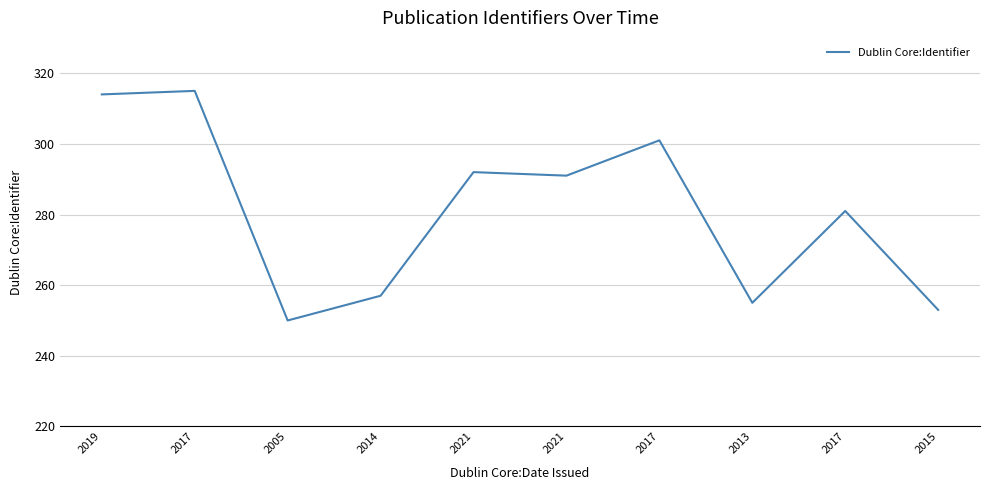

Rank the categories by value from lowest to highest.

2005, 2015, 2013, 2014, 2017, 2021, 2021, 2017, 2019, 2017